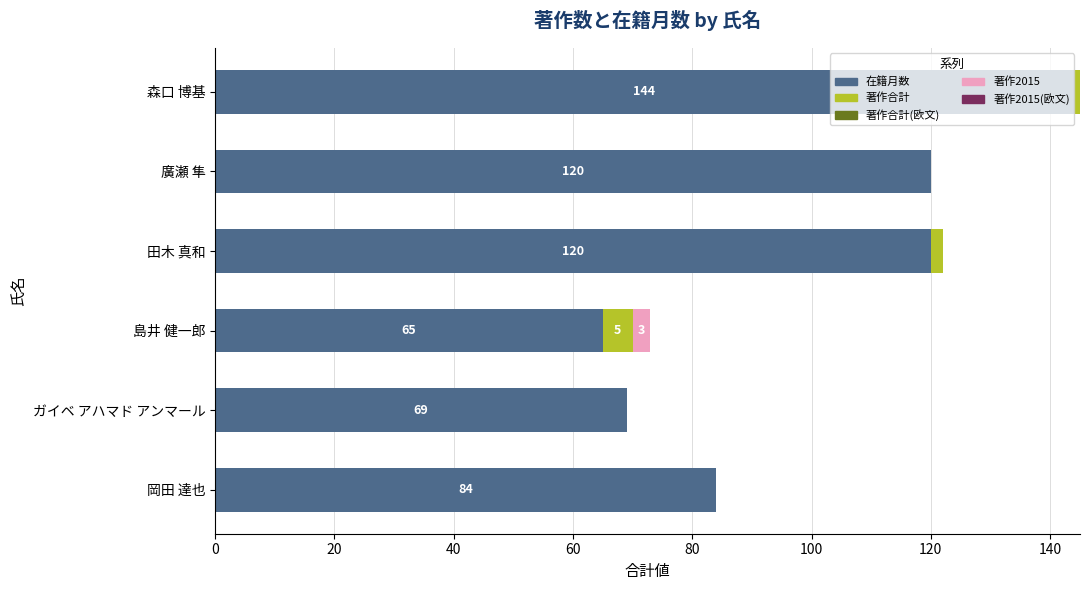

At which category is the sum across all series the highest?

森口 博基